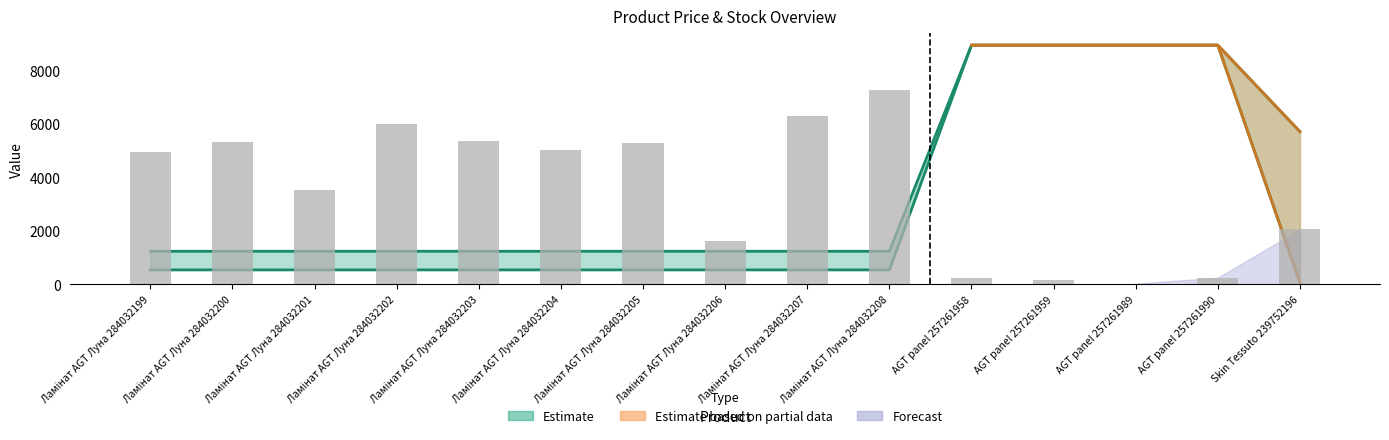

What is the value of the Залишок bar at the 9th from the left?

6288.0